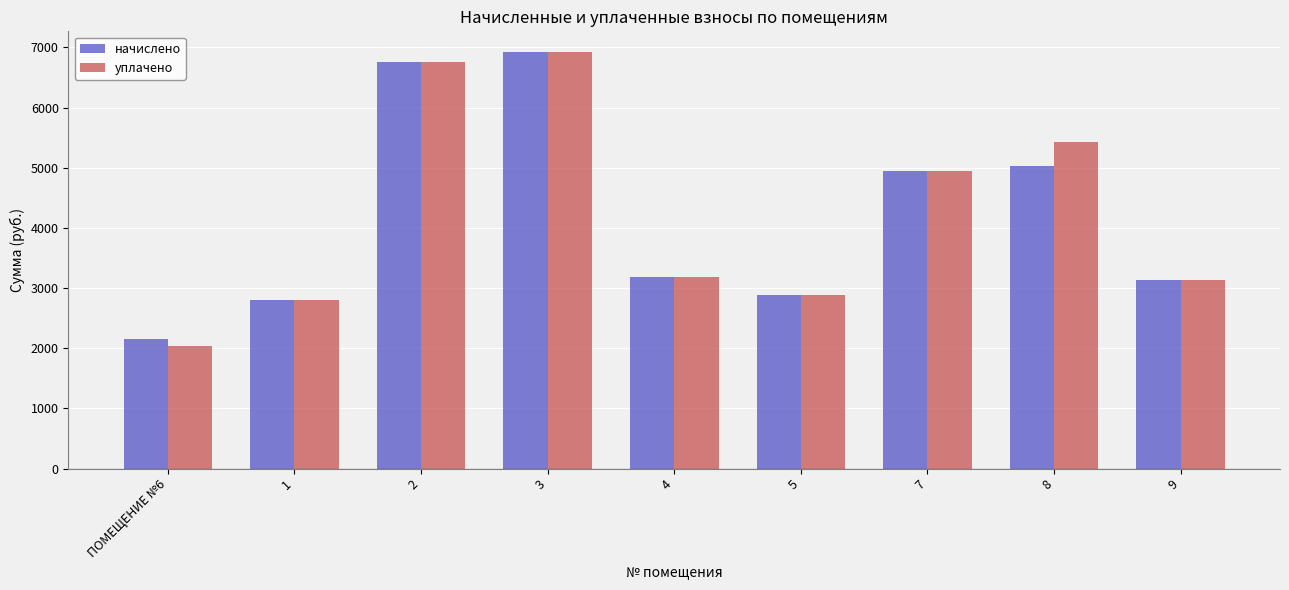

Reading left to right, what are all the values shown in this chart?

начислено: ПОМЕЩЕНИЕ №6=2152.8	1=2798.6	2=6756.5	3=6922.1	4=3179.5	5=2881.4	7=4951.6	8=5034.2	9=3129.8
уплачено: ПОМЕЩЕНИЕ №6=2045.3	1=2798.6	2=6754.7	3=6922.1	4=3179.5	5=2881.4	7=4951.6	8=5423.4	9=3129.8